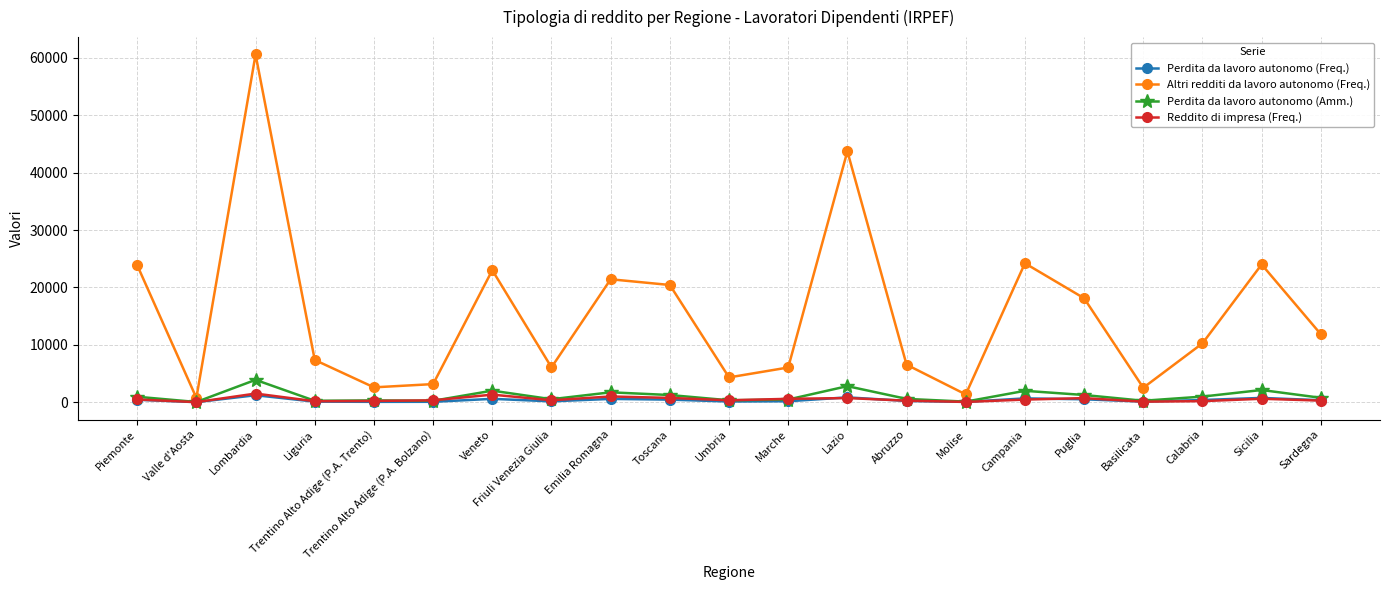

How many interior local valleys does the Altri redditi da lavoro autonomo (Freq.) series have?

6